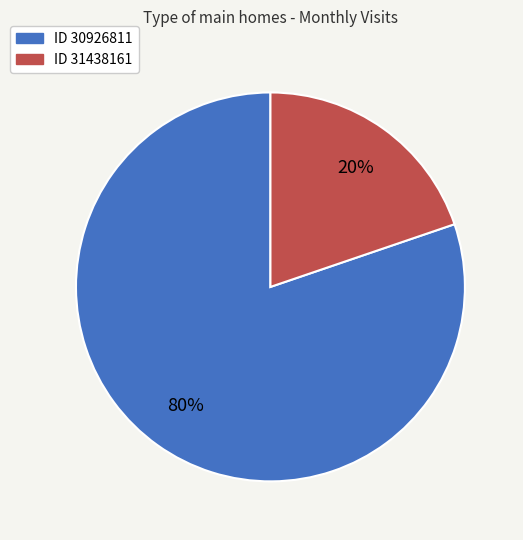

Does any single category account for the majority?

Yes